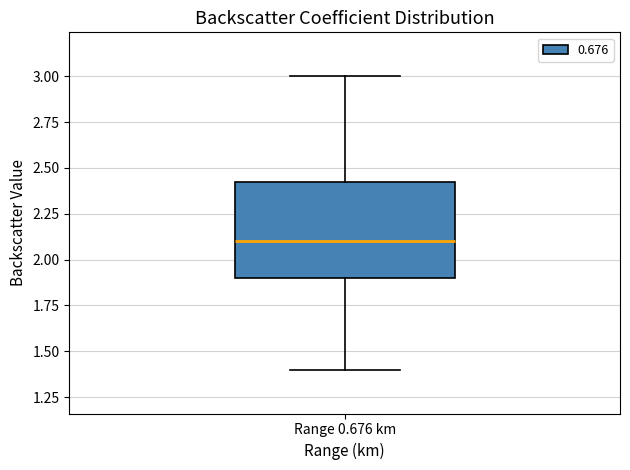

Where does the upper whisker of the box for Range 0.676 km end on the y-axis? The values are not printed on the chart, so give them approximately, as read against the axis.

3.00